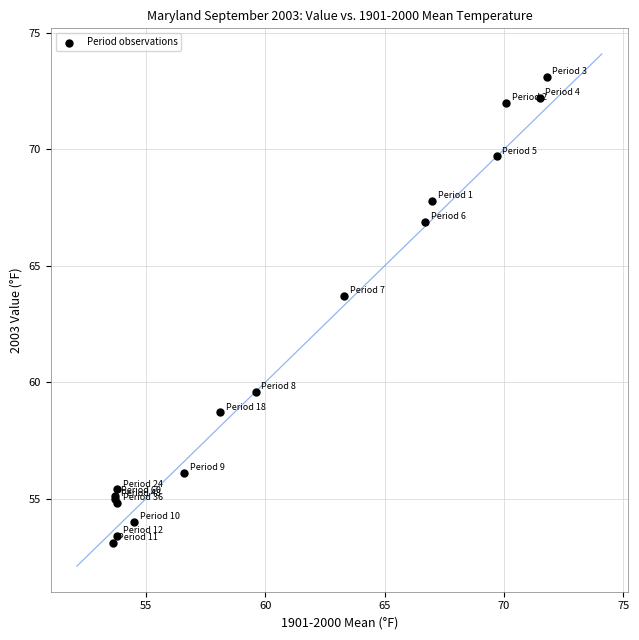

What Y value in the scatter plot is closest to 63?

63.7